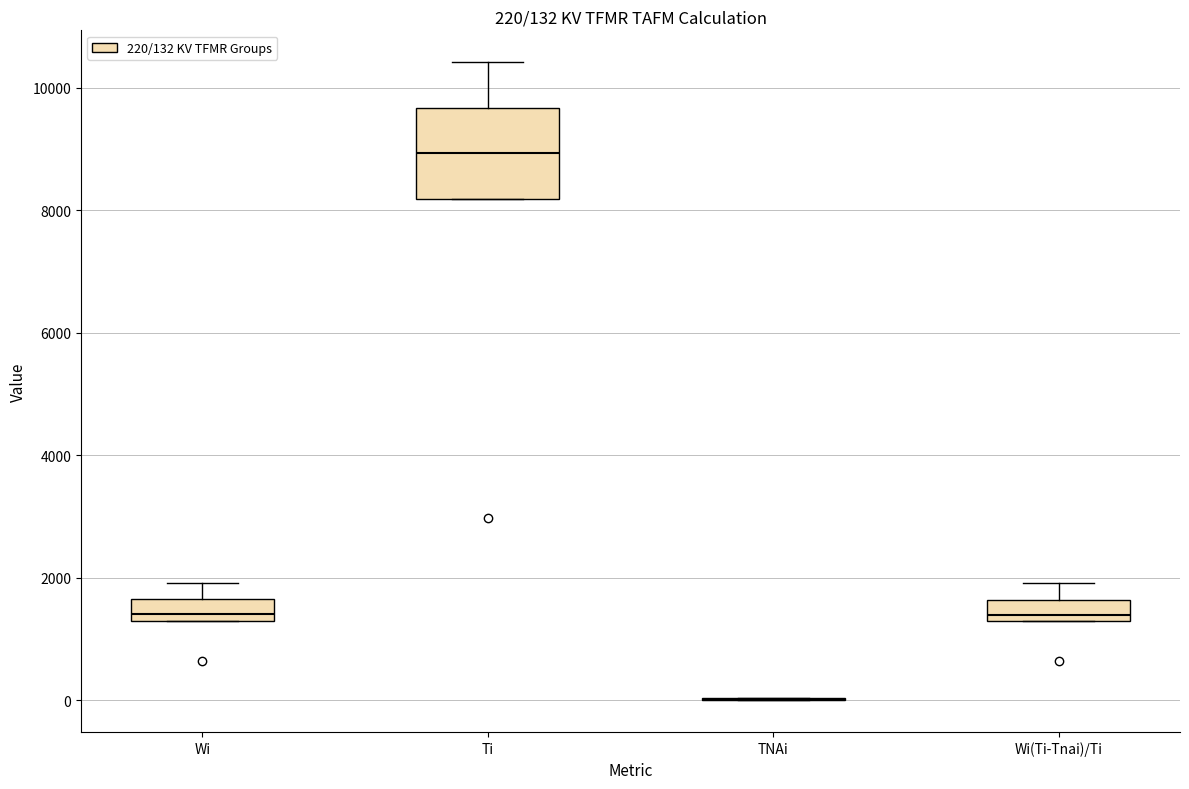

Comparing the boxes themselves (not the whiskers), which one is the tallest?

Ti